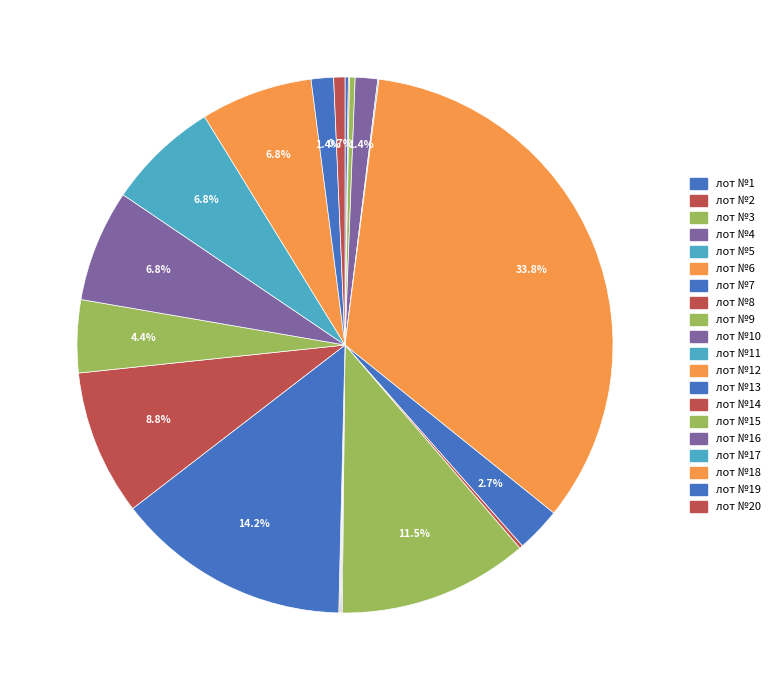

Count the number of slices in the pie.

20